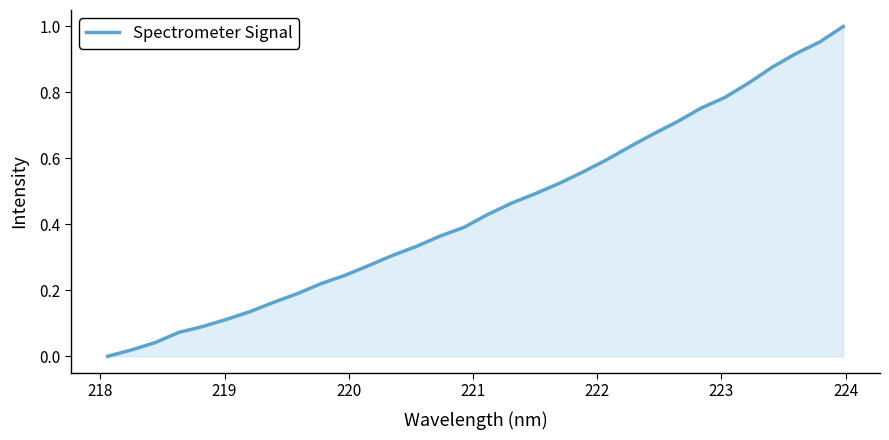

How many lines are shown in the chart?

1